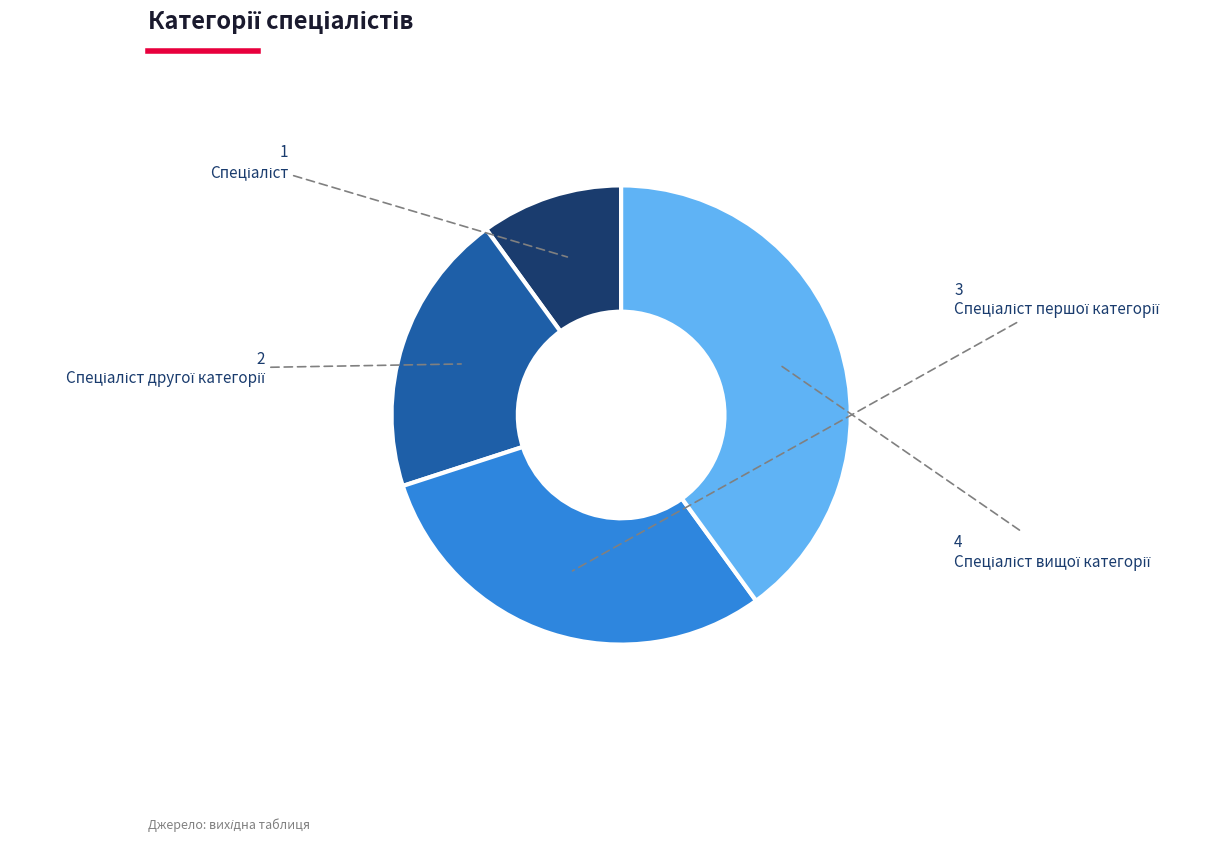

Is there any slice that represents more than half of the pie?

No